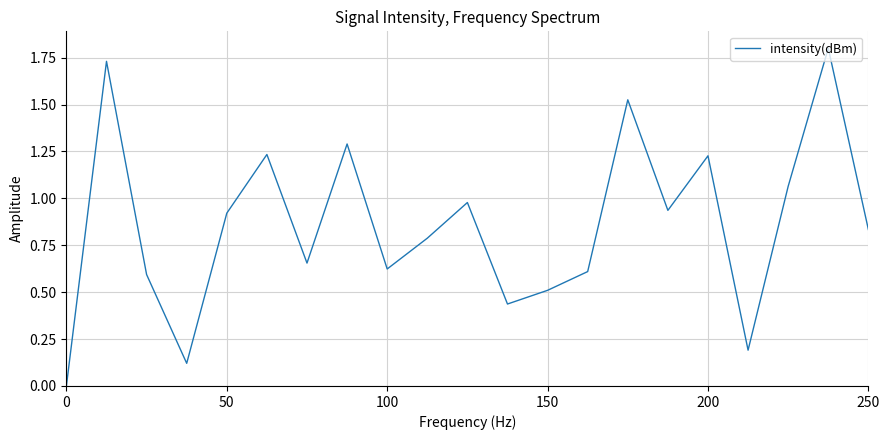

What is the maximum value shown in the chart?

1.8